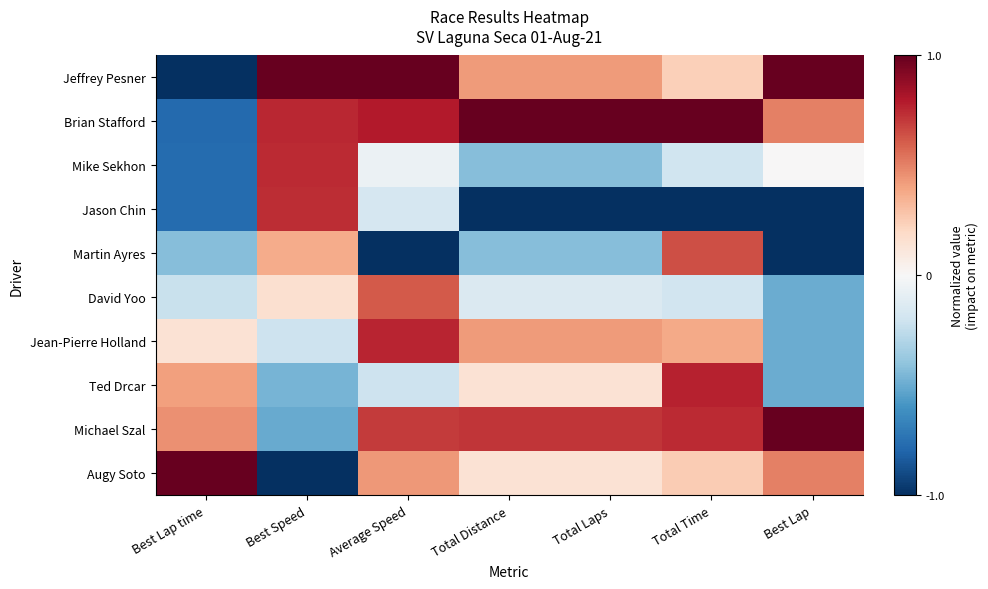

What is the smallest value displayed?

-1.0